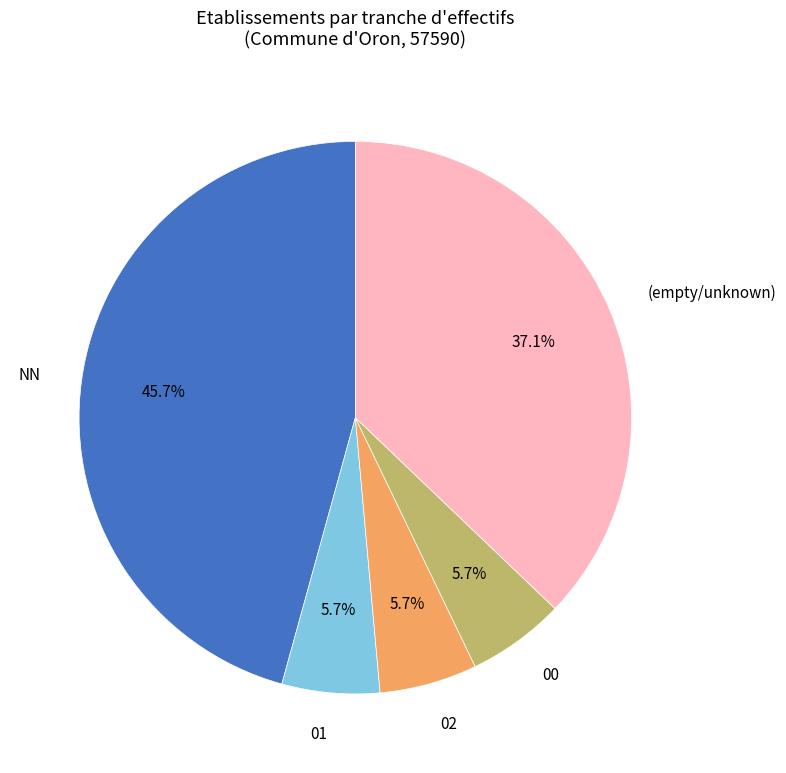

What percentage is NOT represented by 00?

94.3%